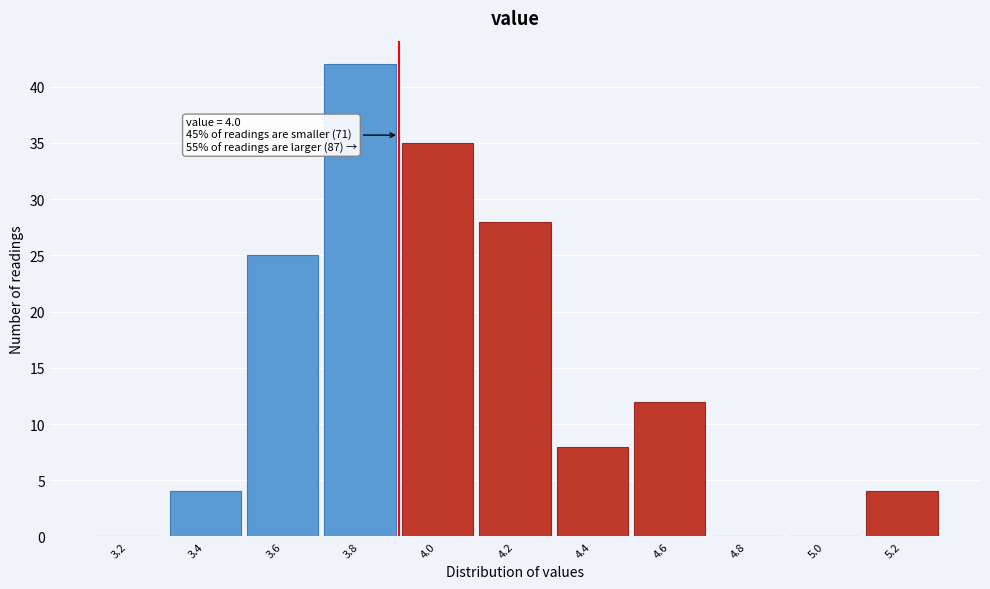

Reading left to right, what are all the values shown in this chart?

3.2=0	3.4=4	3.6=25	3.8=42	4.0=35	4.2=28	4.4=8	4.6=12	4.8=0	5.0=0	5.2=4